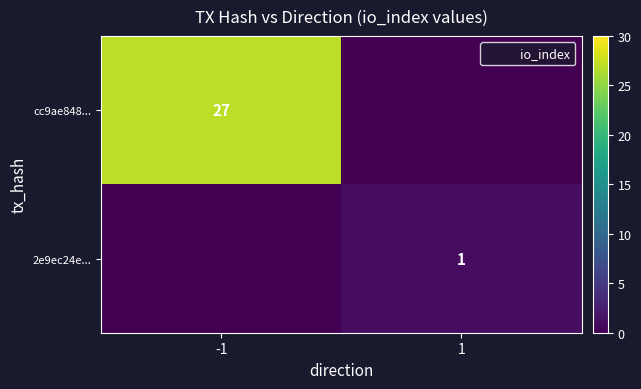

How many series are shown in this chart?

2